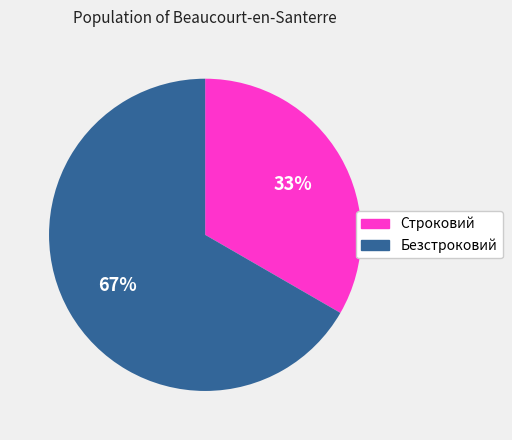

Do Строковий and Безстроковий together represent more than half of the pie?

Yes